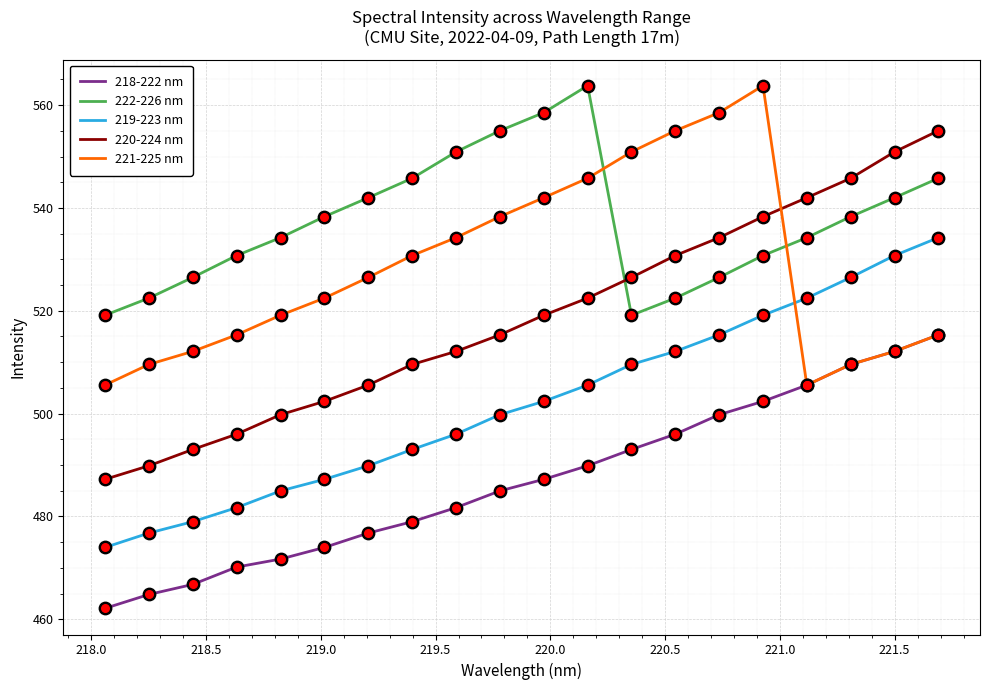

Which series has the largest total across all categories?

222-226 nm